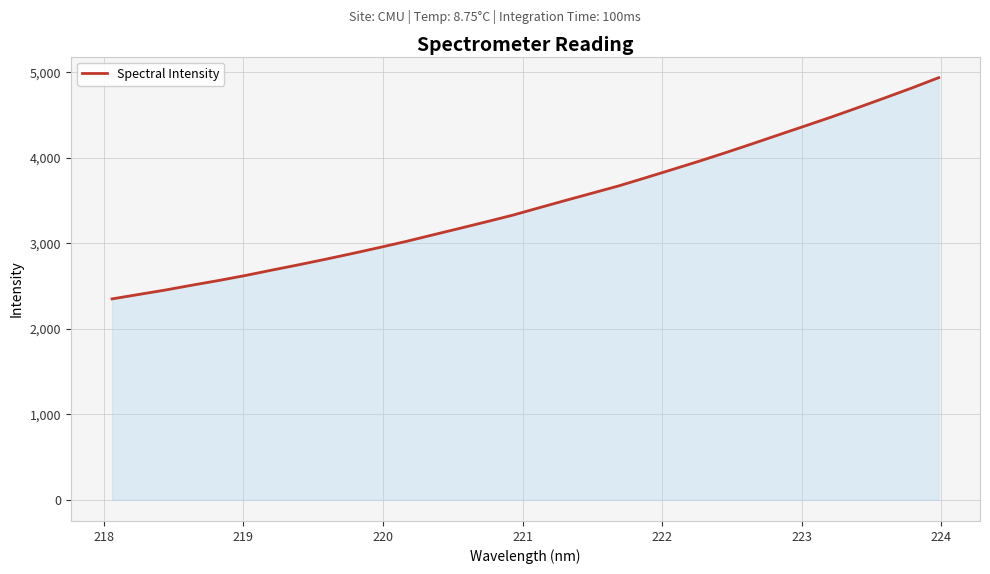

Reading left to right, extract all data points from this chart.

2349.6	2401.4	2453.3	2510.2	2564.9	2623.4	2686.9	2748.9	2813.3	2880.0	2948.9	3020.0	3096.2	3172.1	3248.8	3327.2	3414.4	3501.0	3586.0	3671.4	3765.9	3861.8	3958.4	4058.9	4162.5	4268.1	4373.0	4478.7	4589.2	4701.7	4816.0	4935.8